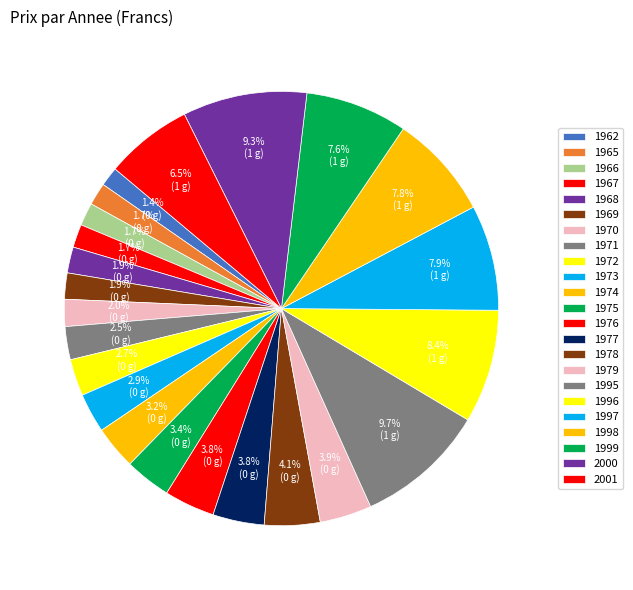

How many slices are in this pie chart?

23